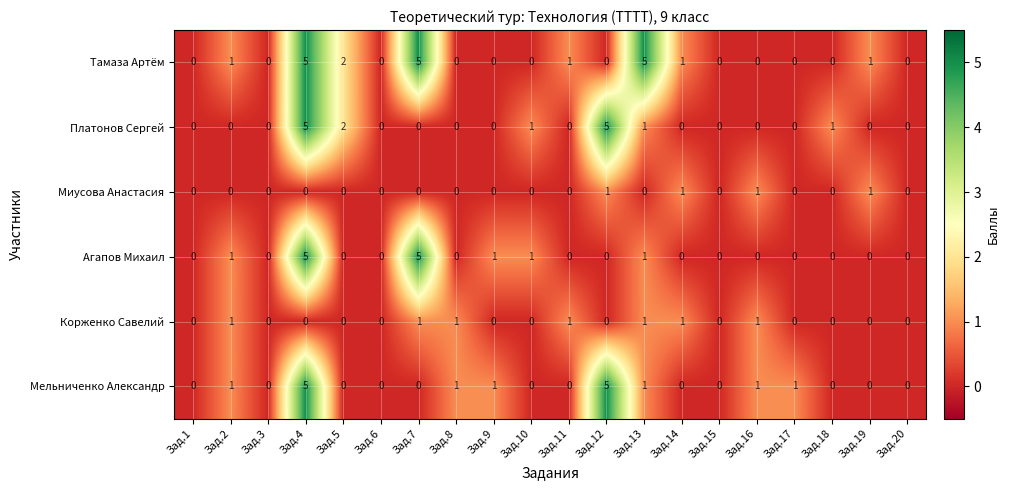

How many values in the Агапов Михаил series exceed 0?

6